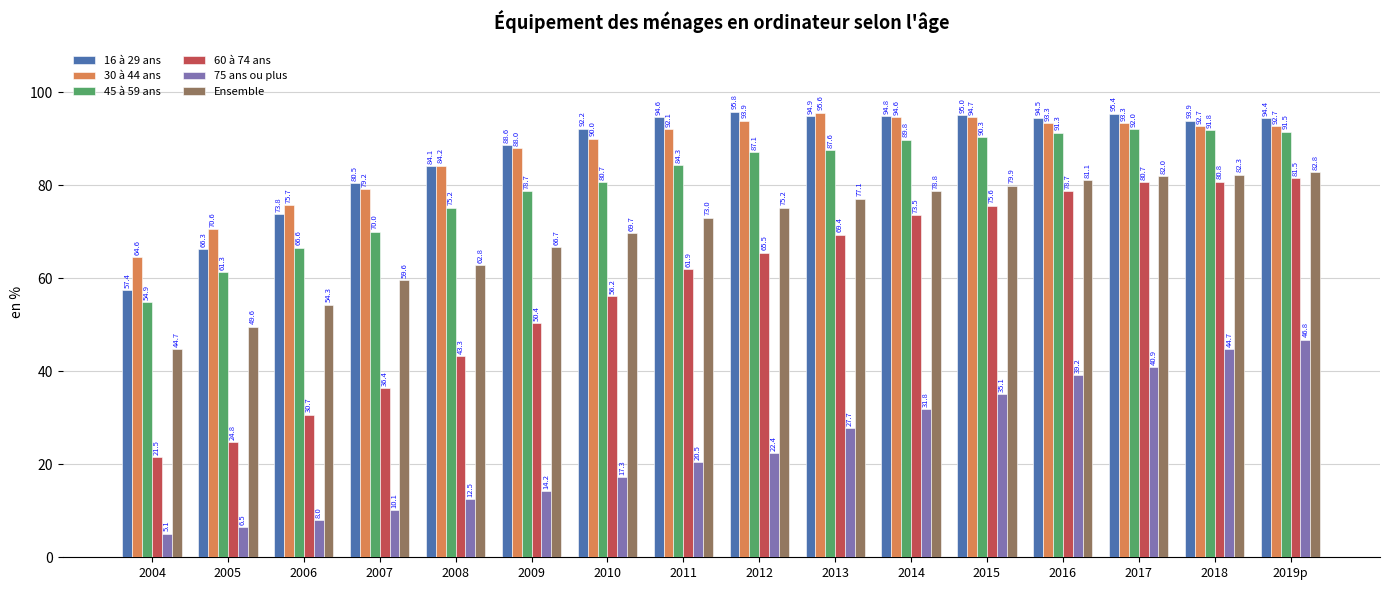

What is the minimum value shown in the chart?

5.1